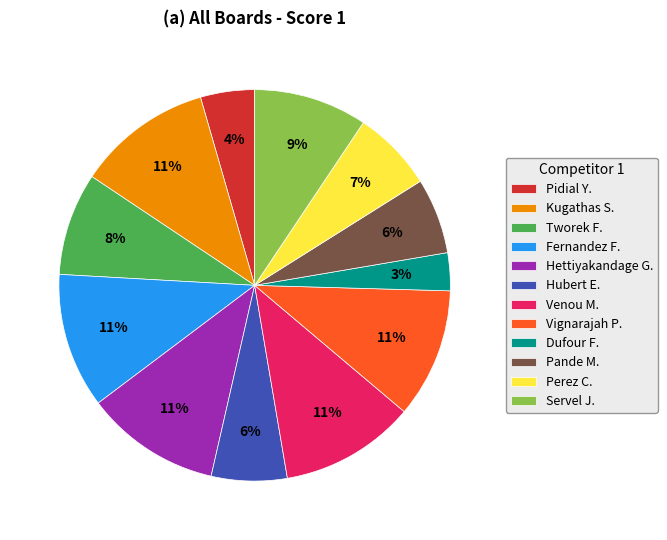

To the nearest percent, what is the combined percentage of Kugathas S. and Pande M.?

17%